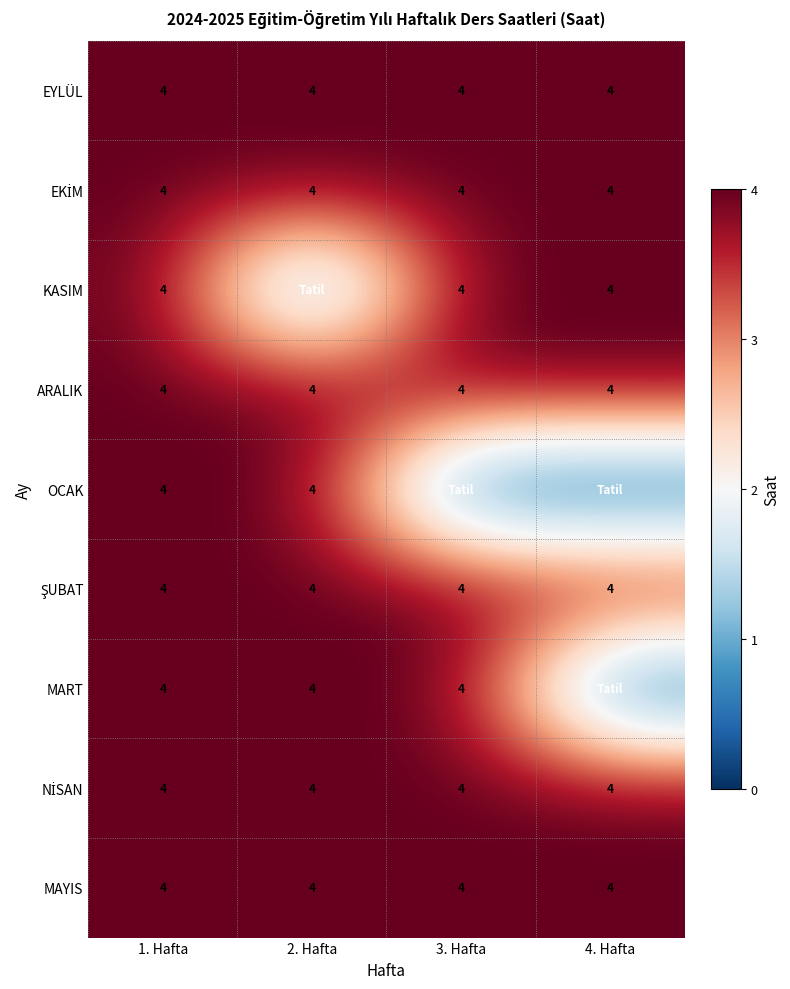

What is the greatest value displayed?

4